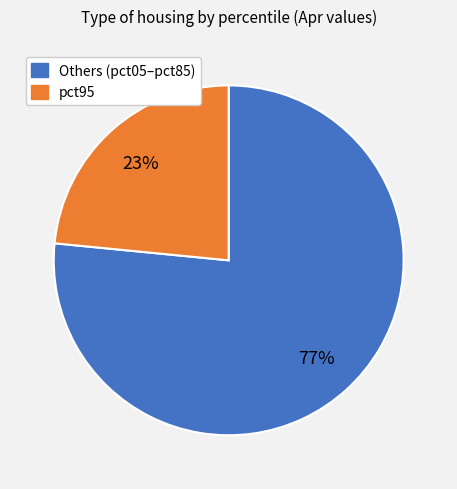

To the nearest percent, what is the average slice percentage?

50%